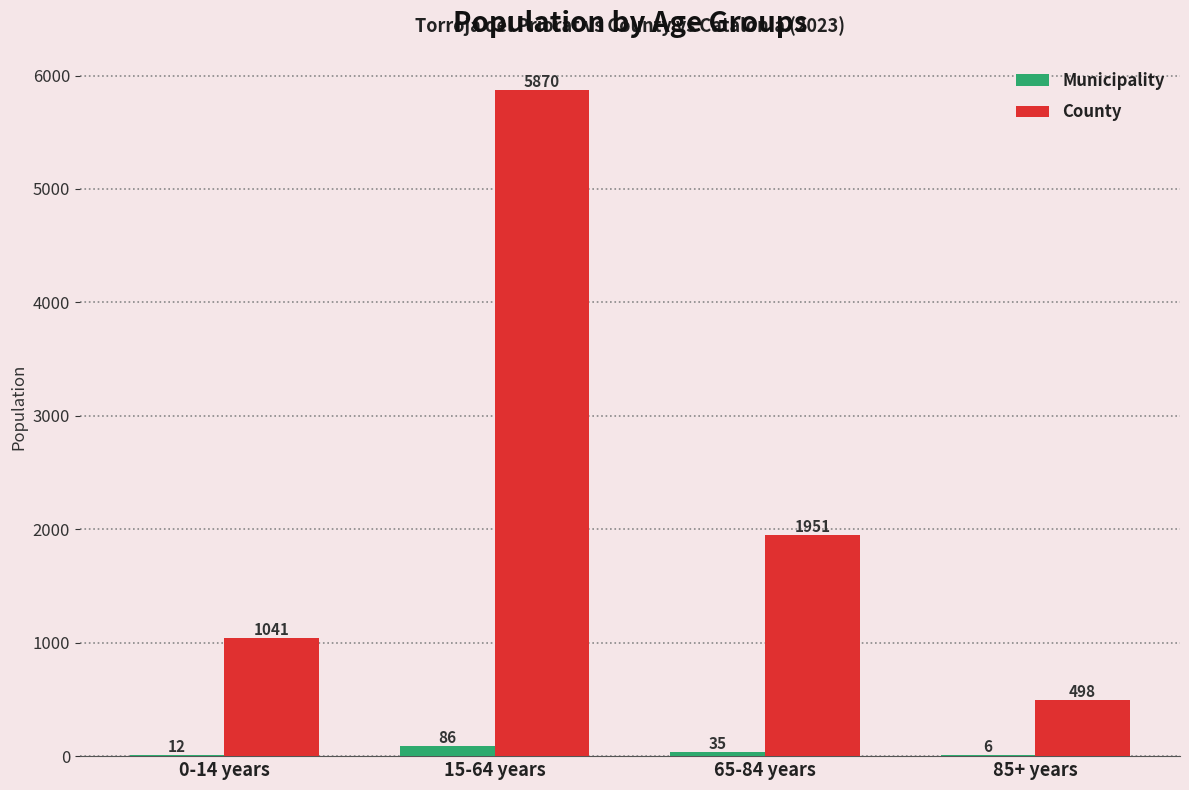

How many categories are shown in the chart?

4